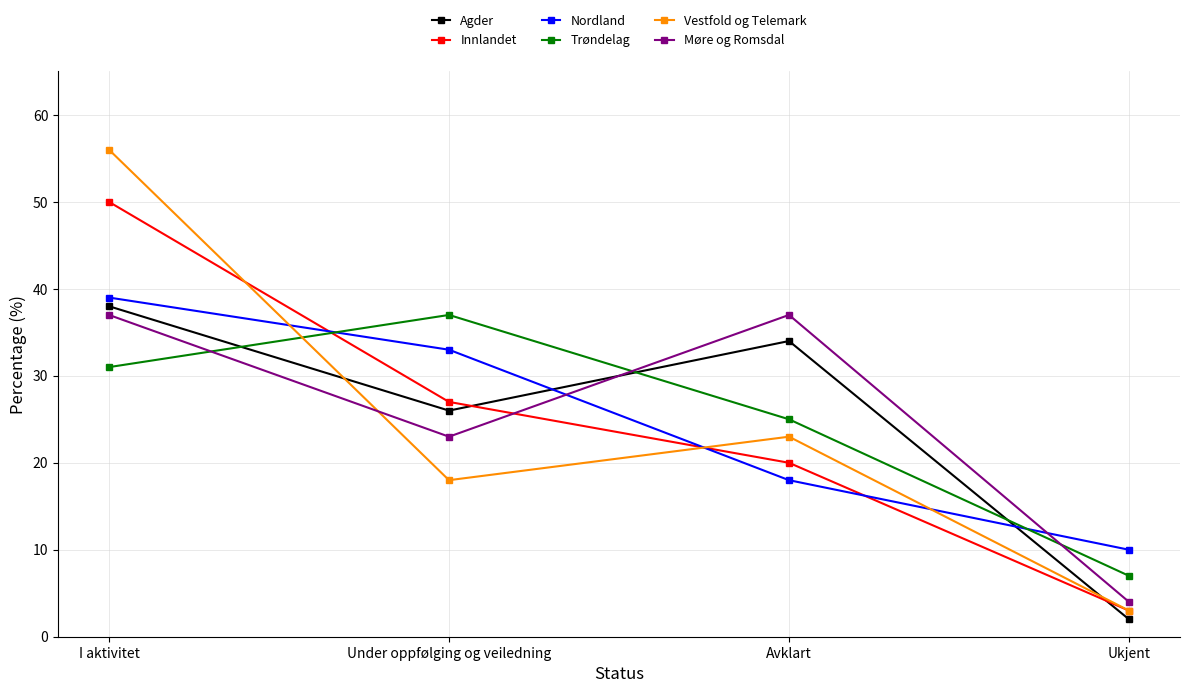

What is the difference between the Møre og Romsdal values at Under oppfølging og veiledning and Ukjent?

19